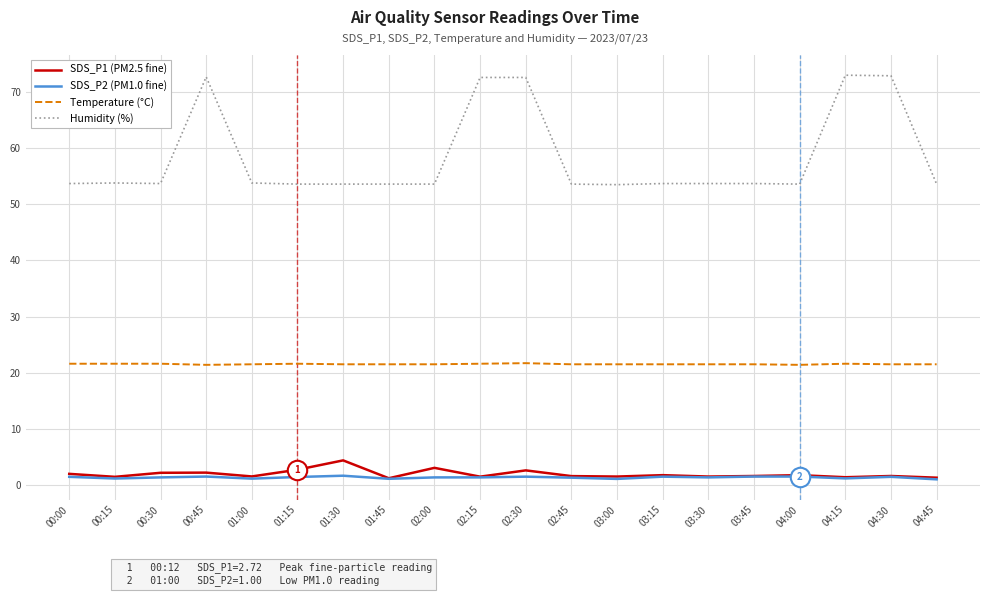

What is the maximum value shown in the chart?

73.0